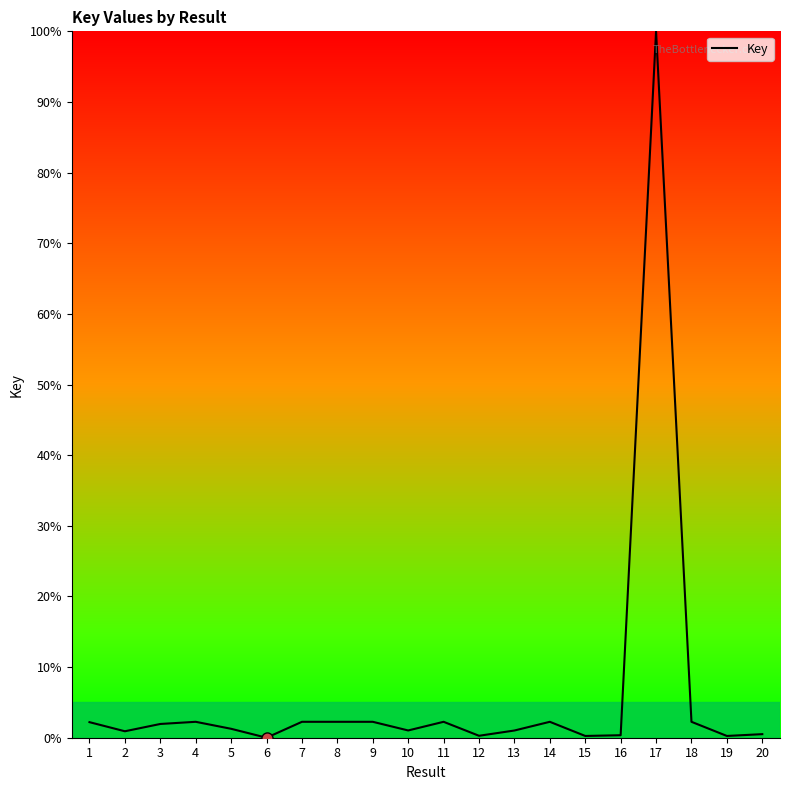

What is the maximum value shown in the chart?

100.0